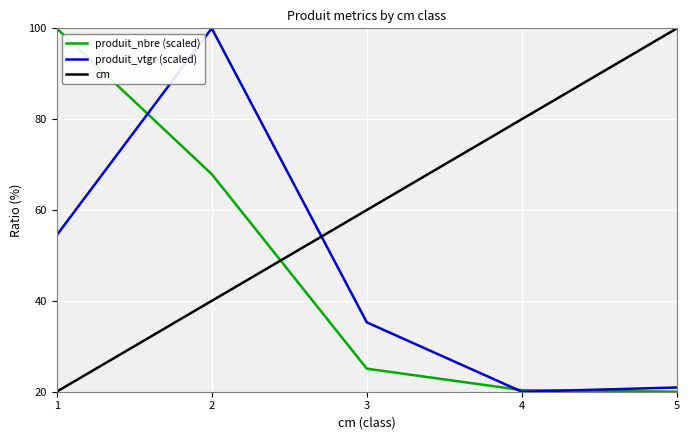

At which category is the sum across all series the highest?

2